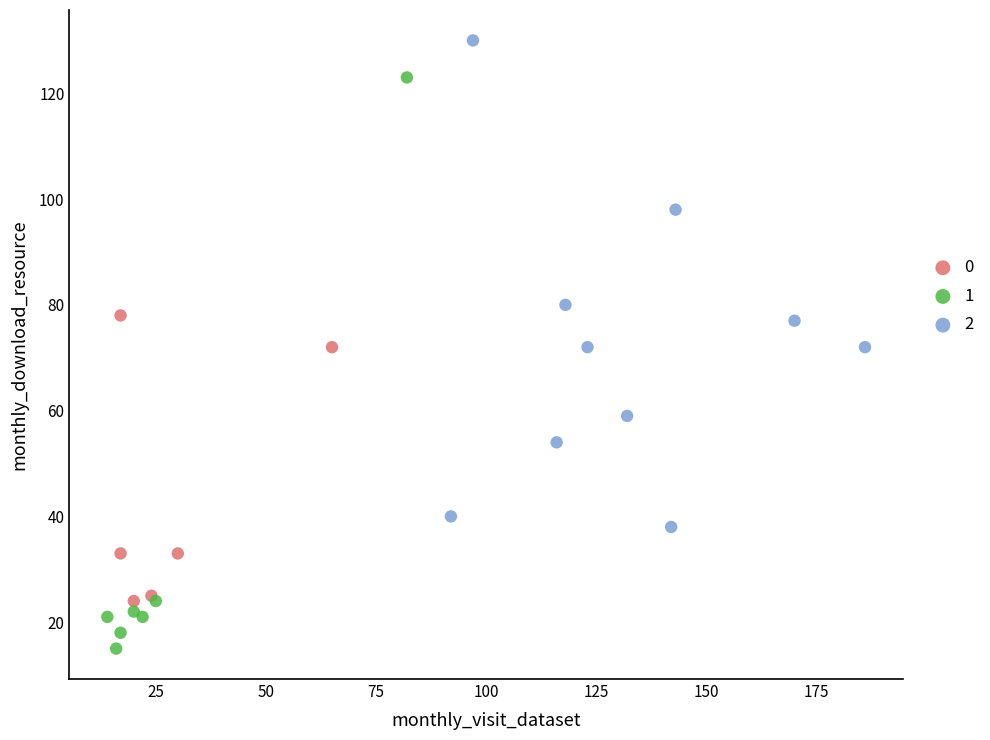

What are all the series names shown in the legend?

0, 1, 2